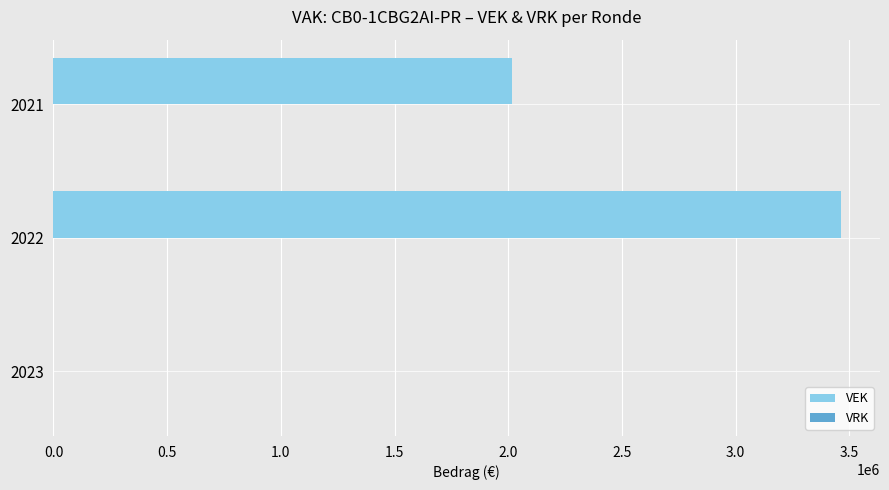

Reading top to bottom, list all the values displayed in this chart.

2021=2017000	2022=3462000	2023=0